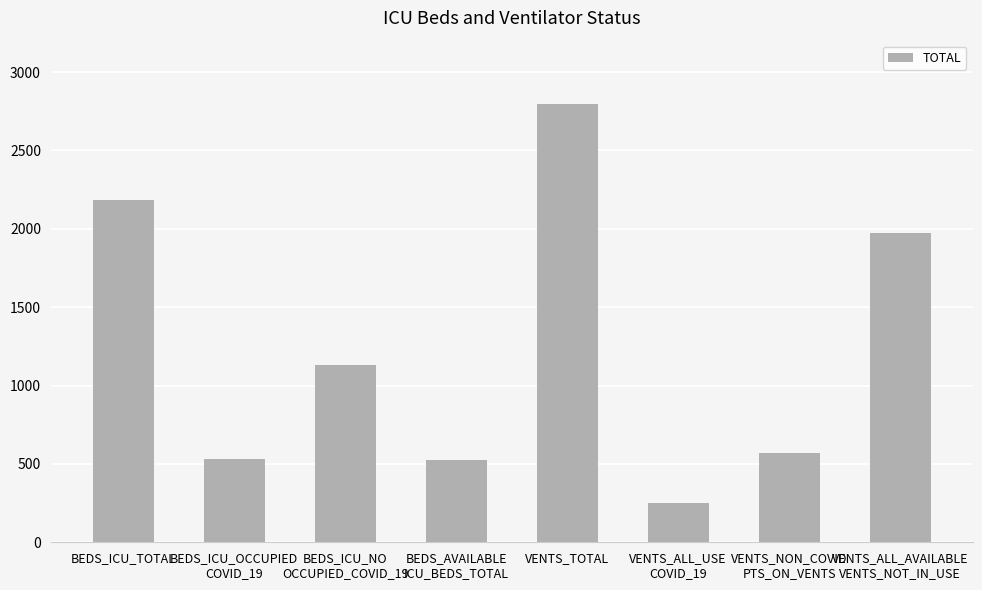

Which has a higher value, VENTS_TOTAL or VENTS_NON_COVID
PTS_ON_VENTS?

VENTS_TOTAL